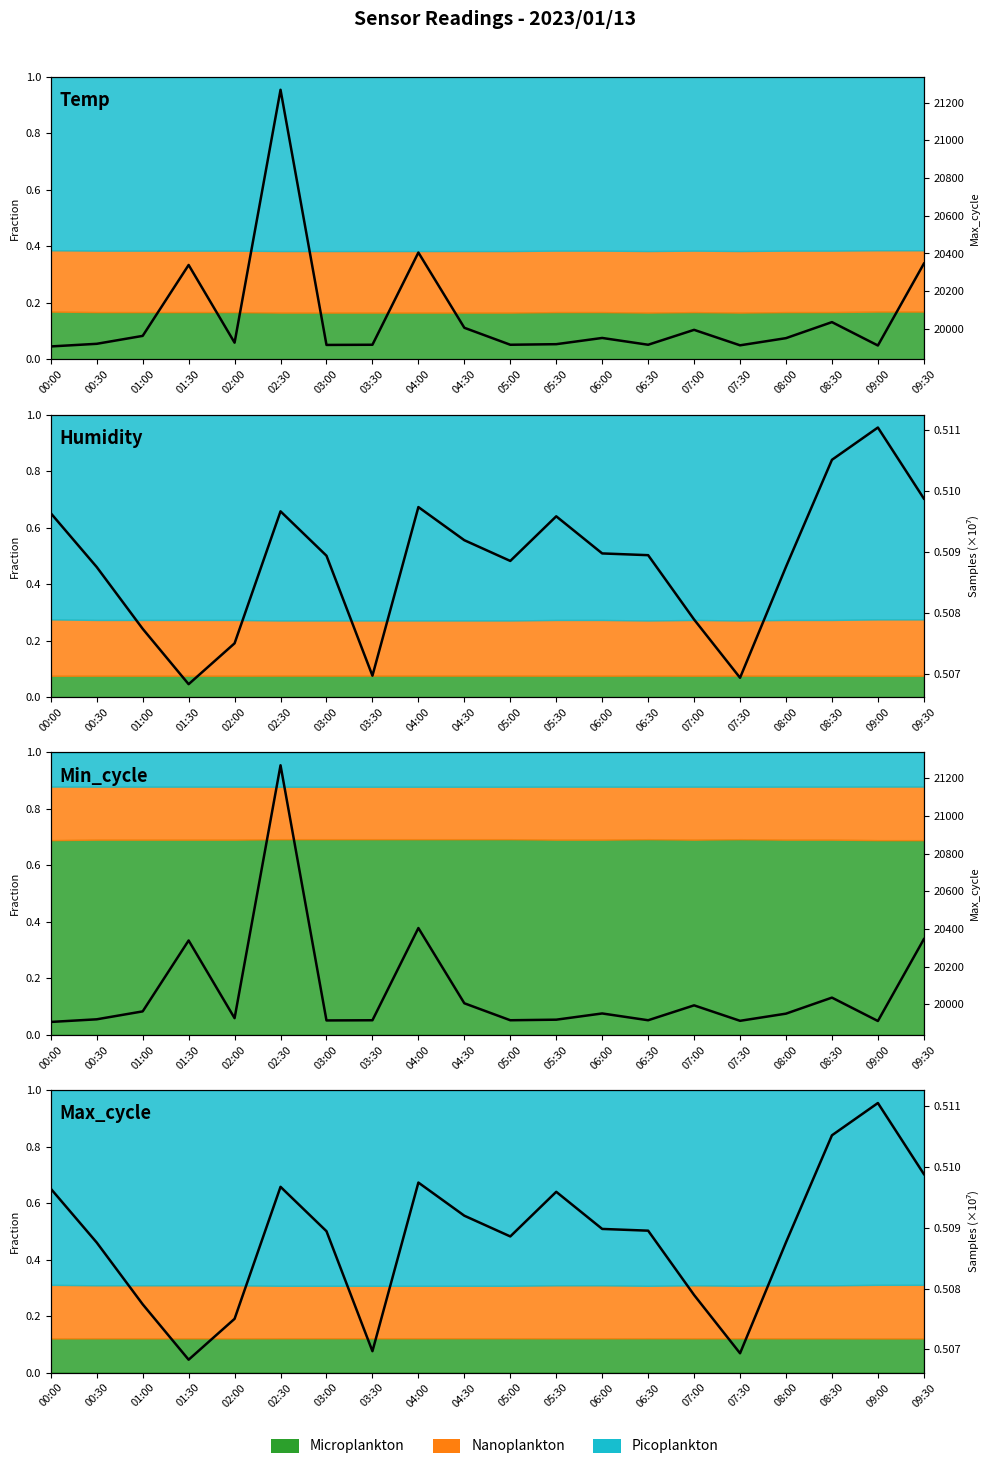

At which category is the sum across all series the highest?

02:30